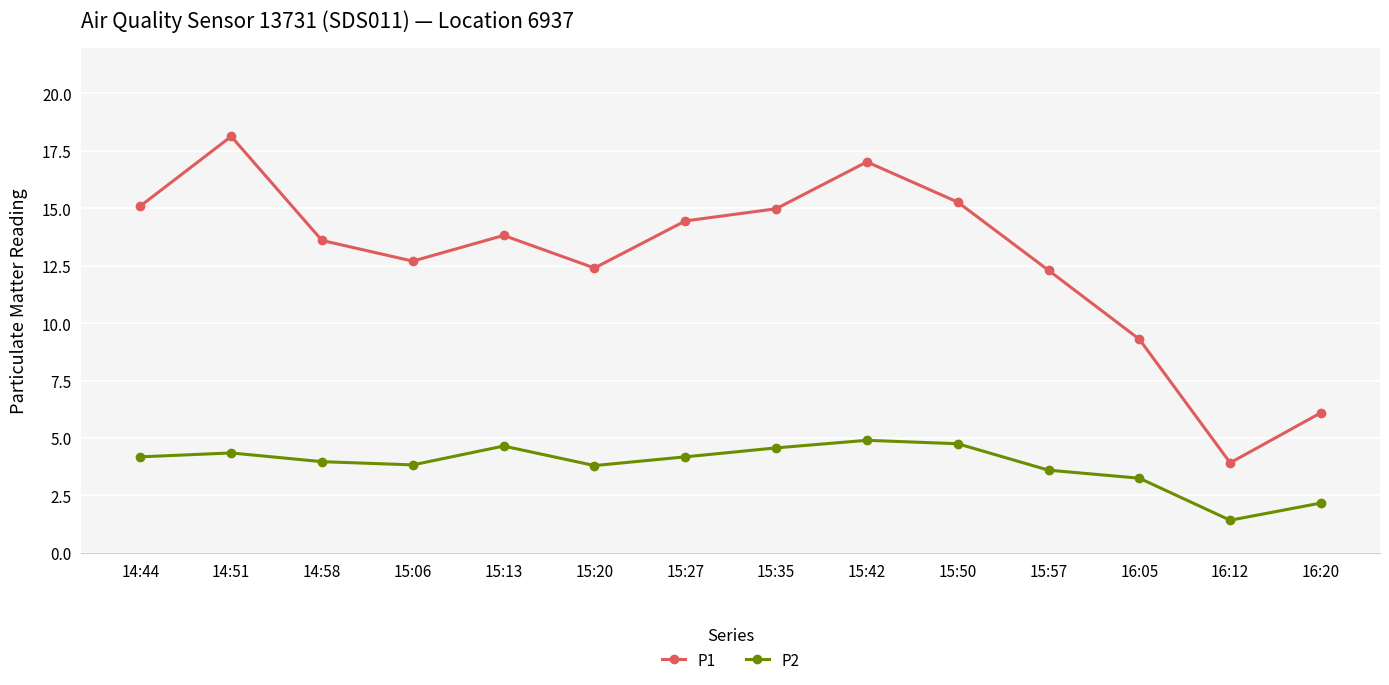

What is the label of the 10th point from the right?

15:13